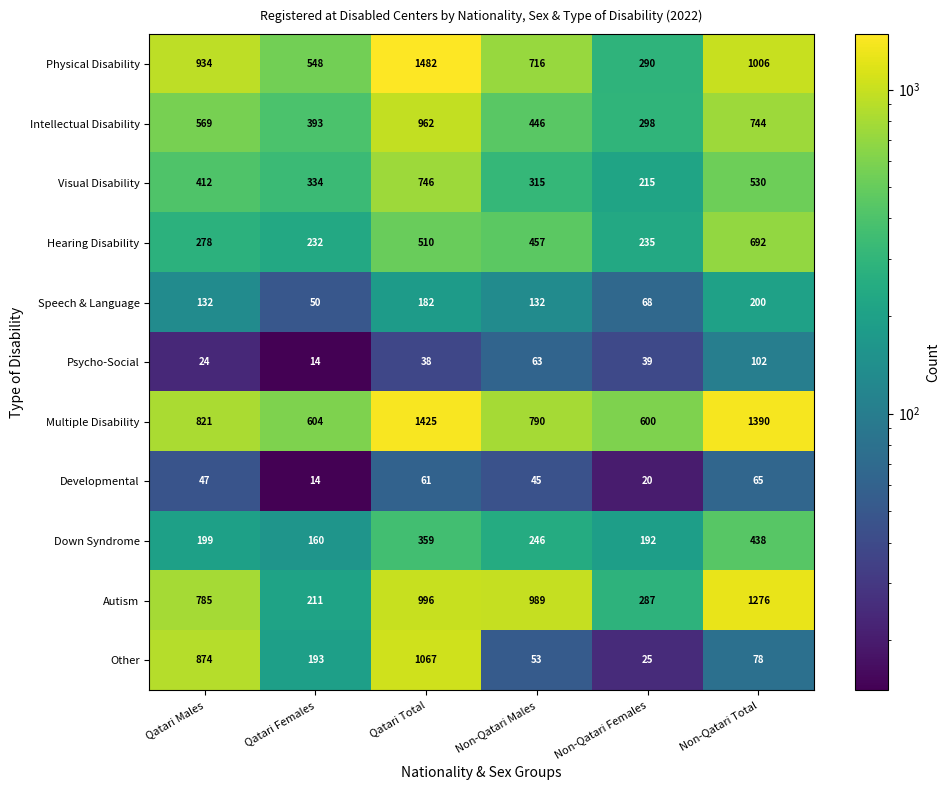

What is the total value across all series at Qatari Total?

7828